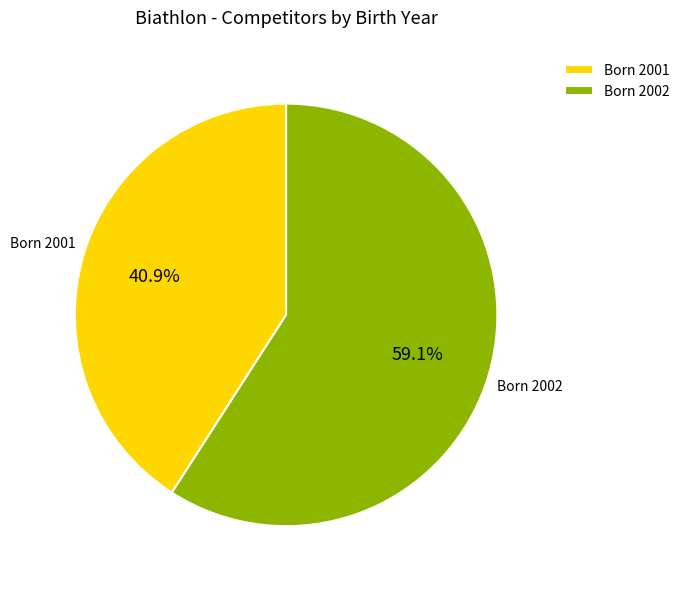

Rank the categories by value from highest to lowest.

Born 2002, Born 2001